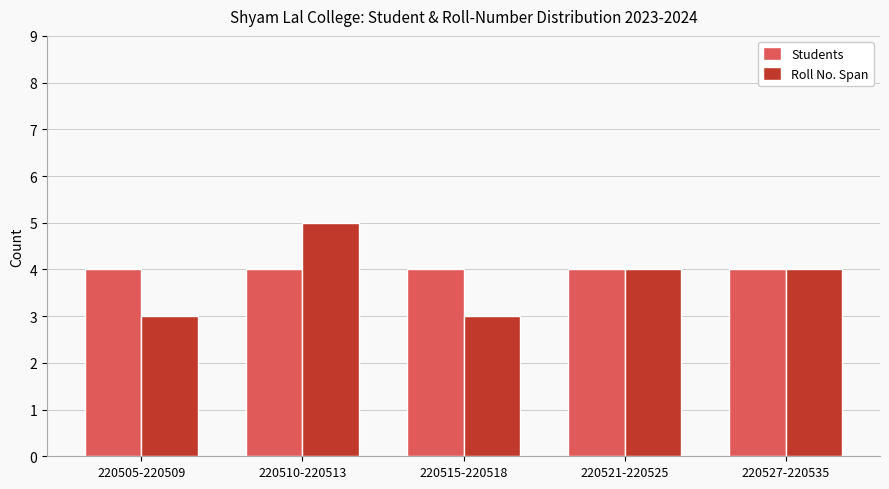

Reading left to right, extract all data points from this chart.

Students: 220505-220509=4	220510-220513=4	220515-220518=4	220521-220525=4	220527-220535=4
Roll No. Span: 220505-220509=3	220510-220513=5	220515-220518=3	220521-220525=4	220527-220535=4